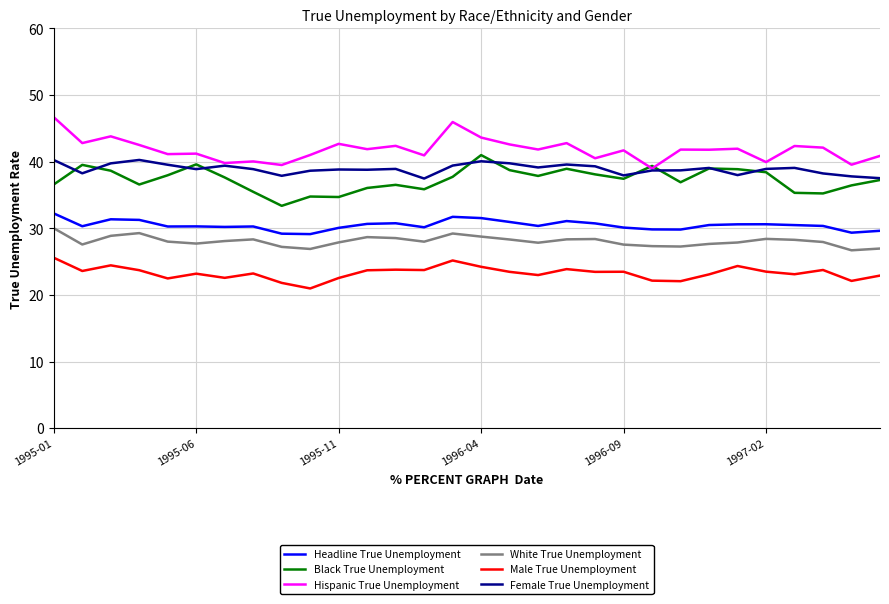

At how many categories does at least one series exceed 37?

30